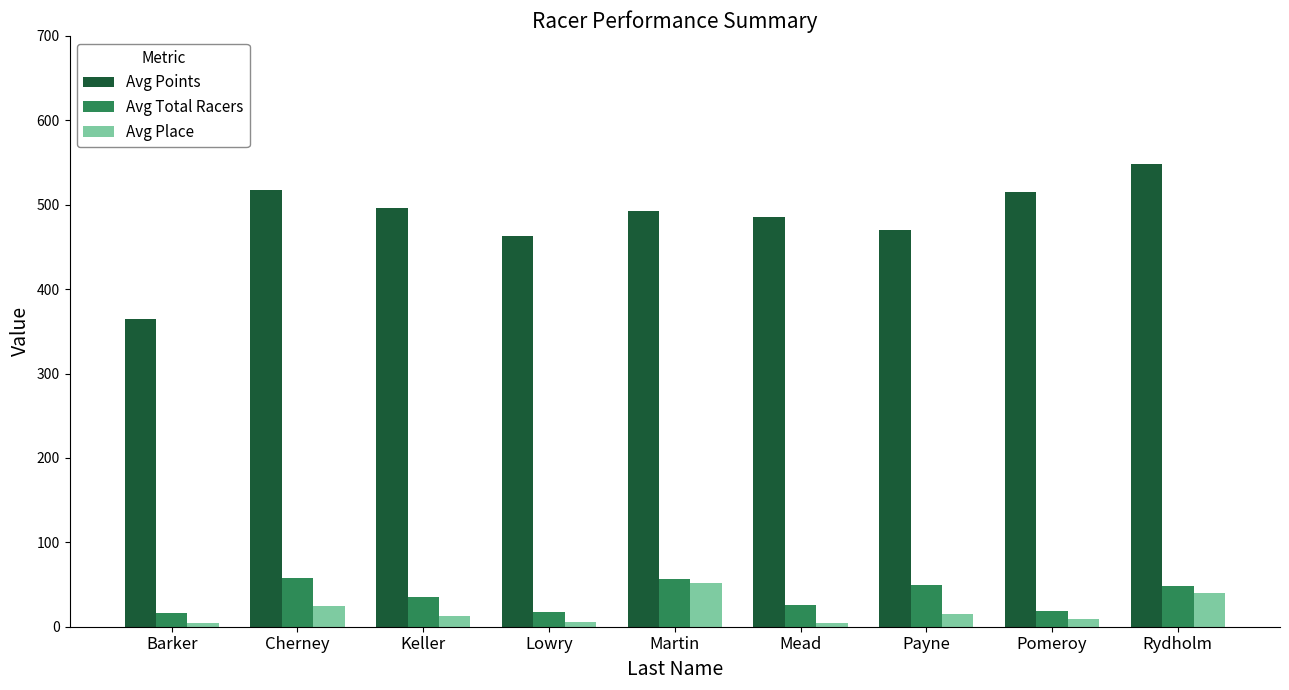

What is the average value of the Avg Total Racers series?

35.9